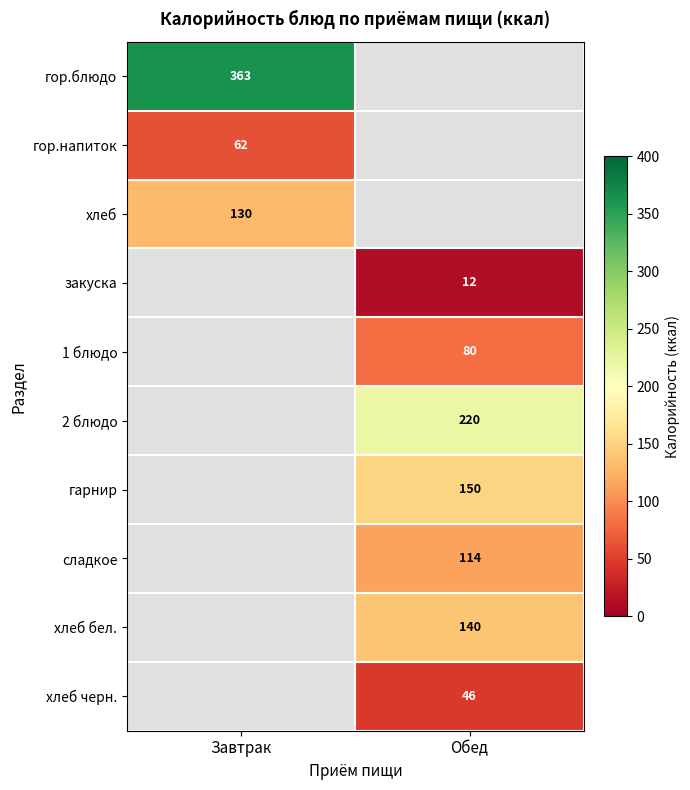

Which category has the lowest value across all series?

Обед